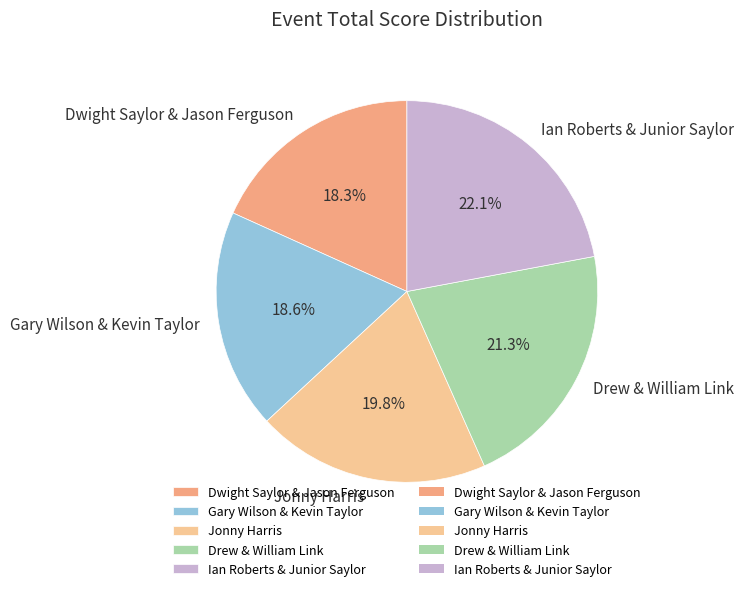

To the nearest percent, what is the average slice percentage?

20%